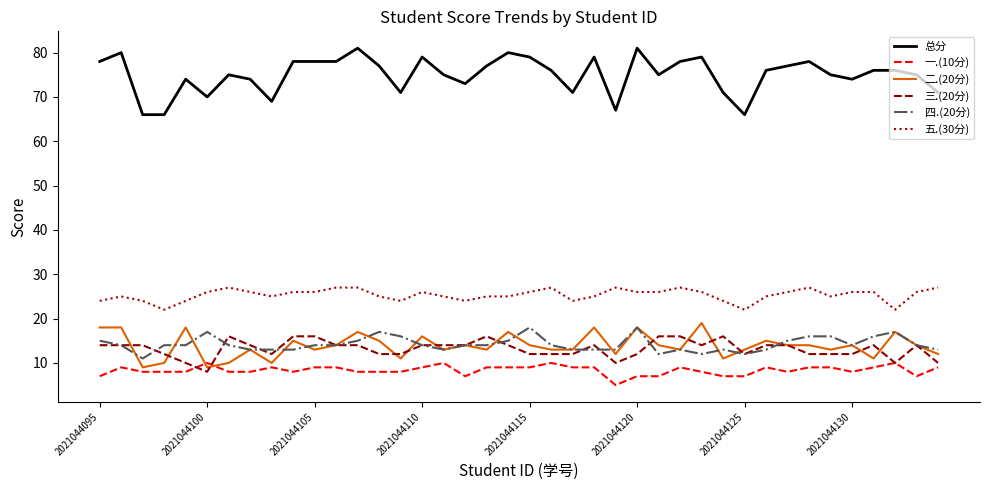

What are all the series names shown in the legend?

总分, 一.(10分), 二.(20分), 三.(20分), 四.(20分), 五.(30分)